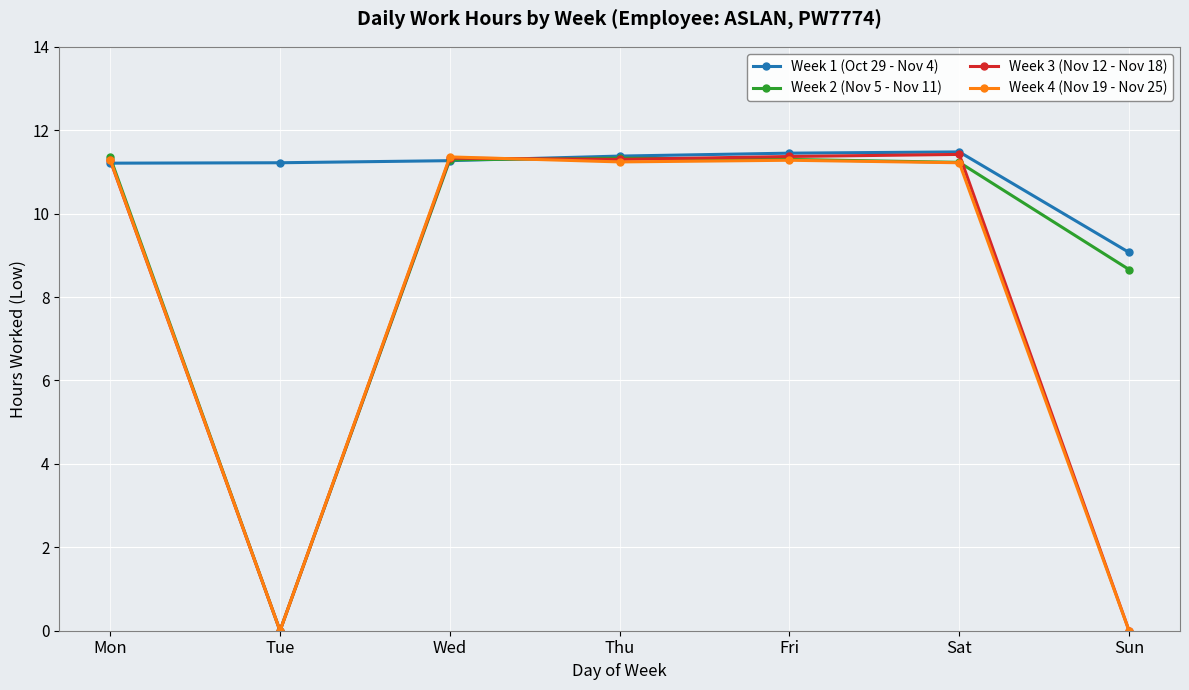

Read the Week 2 (Nov 5 - Nov 11) value at Fri.

11.3